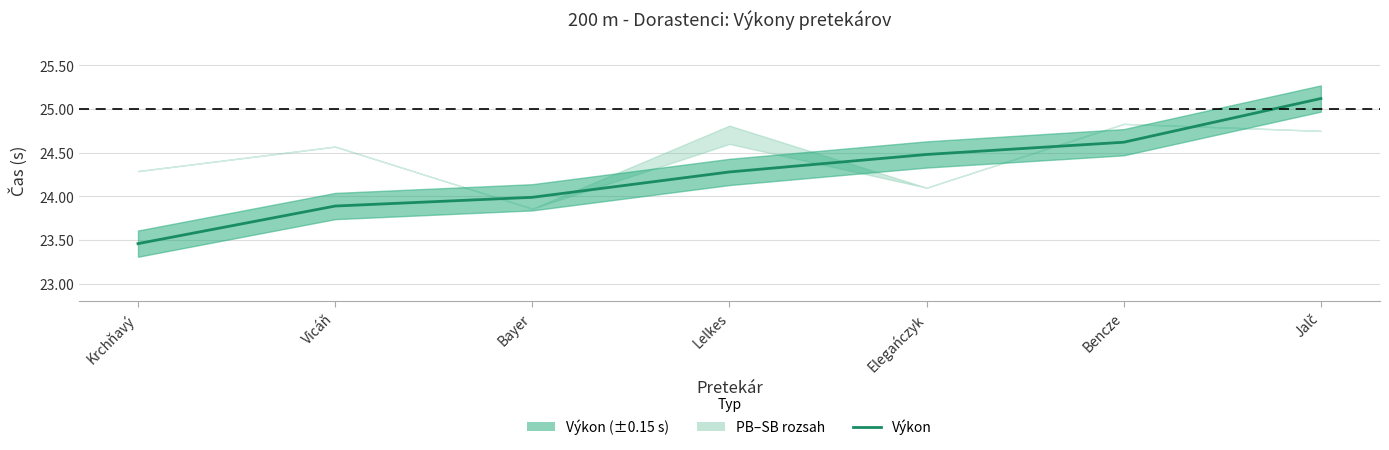

What value does the data have at Lelkes?

24.3